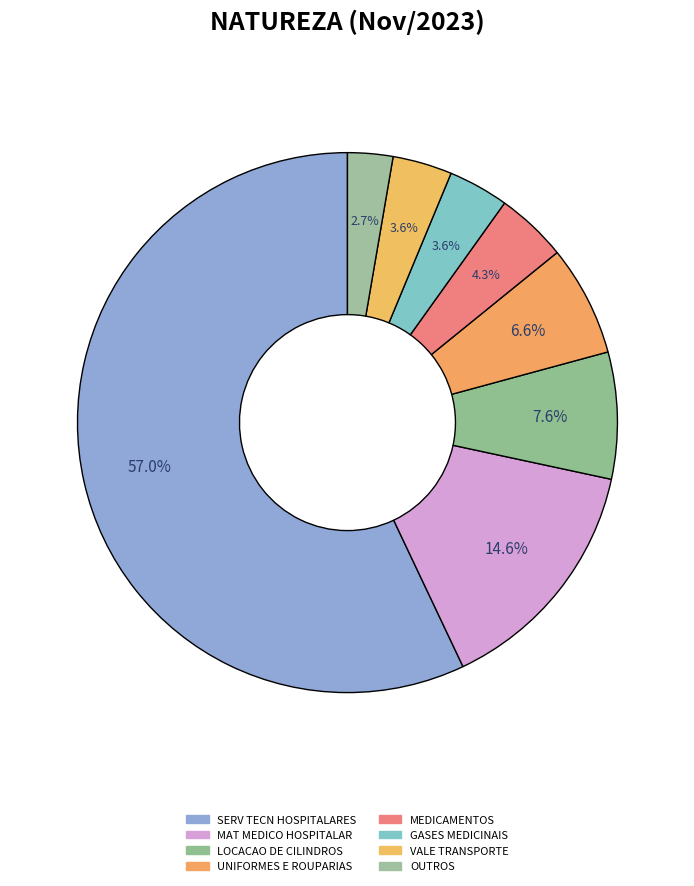

How many slices are in this pie chart?

8